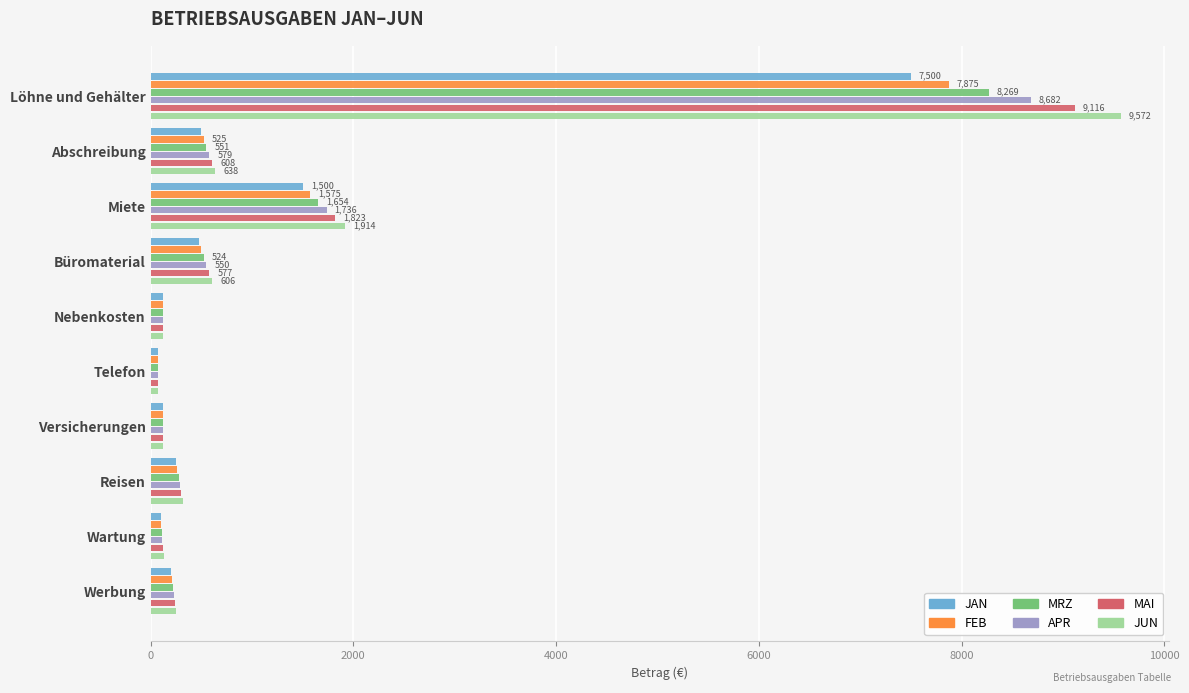

Is the value of FEB at Löhne und Gehälter greater than the value of APR at Miete?

Yes